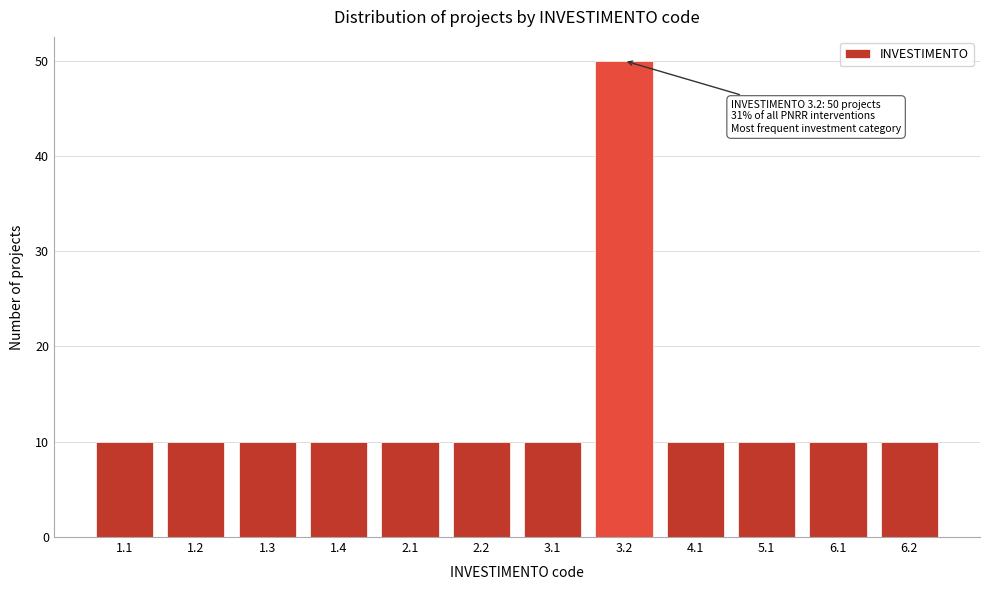

Reading right to left, extract all data points from this chart.

6.2=10	6.1=10	5.1=10	4.1=10	3.2=50	3.1=10	2.2=10	2.1=10	1.4=10	1.3=10	1.2=10	1.1=10